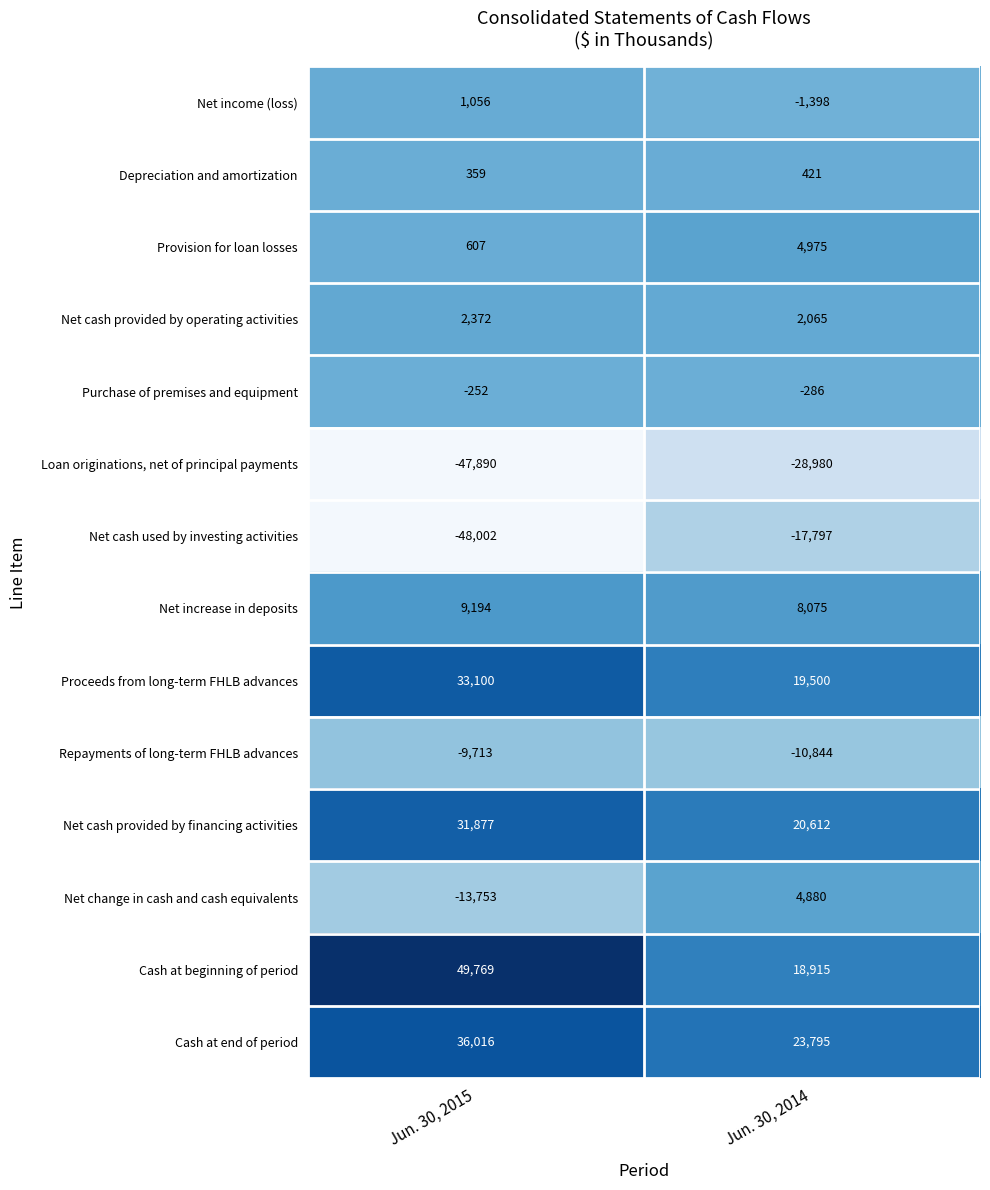

At which category does the chart reach its minimum across all series?

Jun. 30, 2015